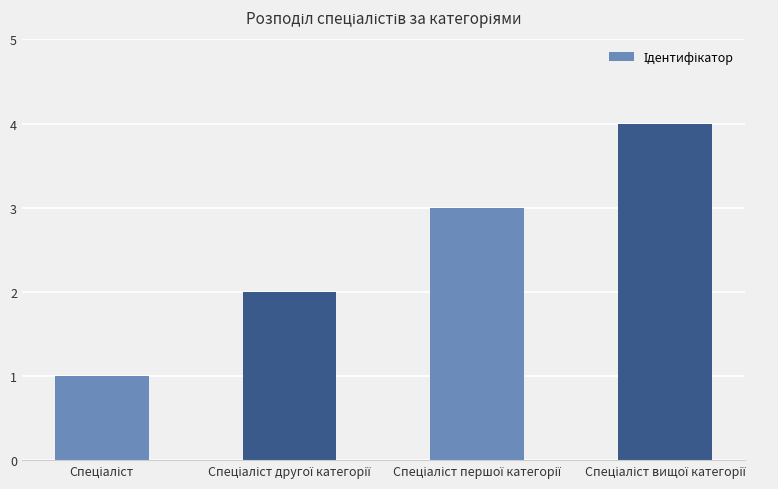

What is the maximum value shown in the chart?

4